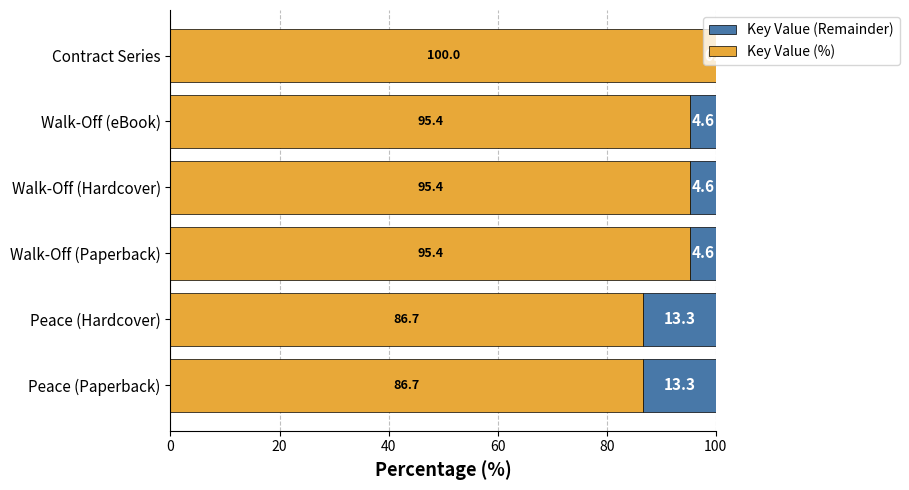

How many distinct data groups are displayed?

2